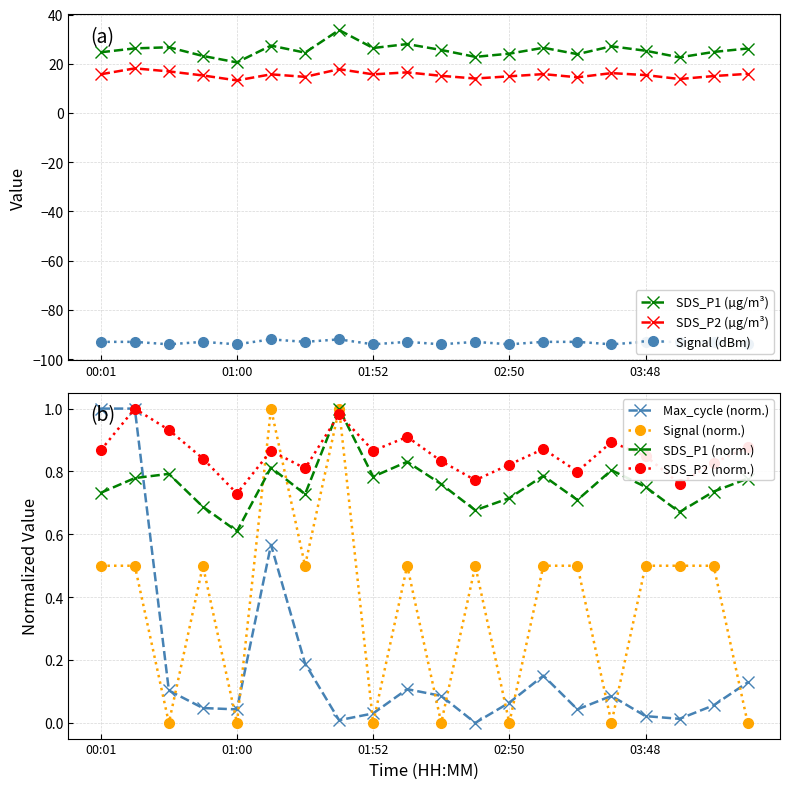

What is the label of the 9th point from the left?

01:52